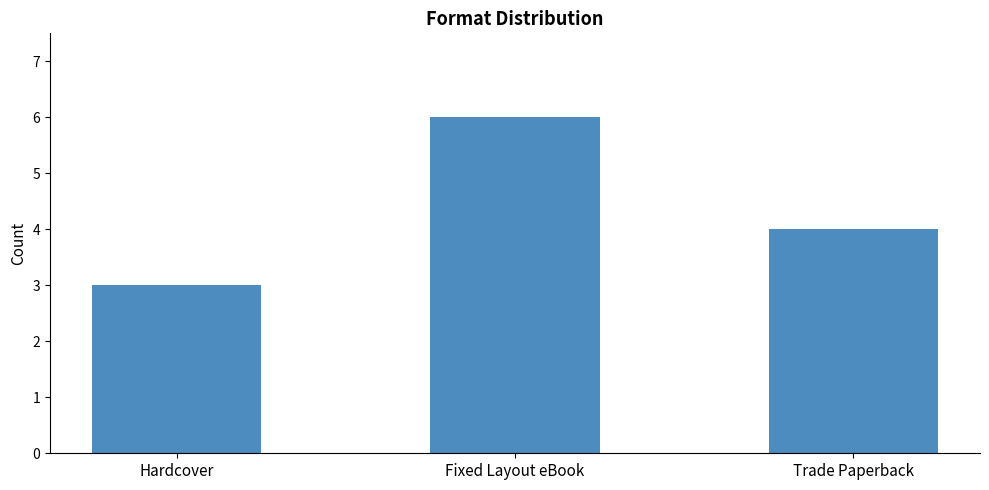

Between Trade Paperback and Hardcover, which is larger?

Trade Paperback